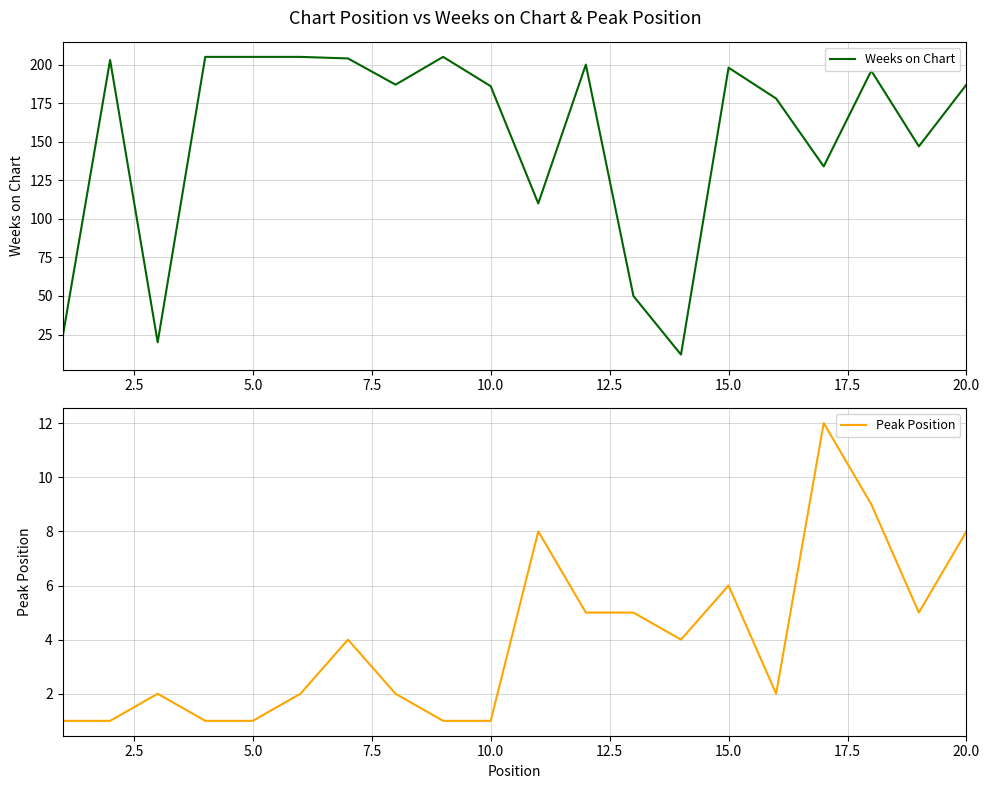

Which series has the widest spread of values?

Weeks on Chart